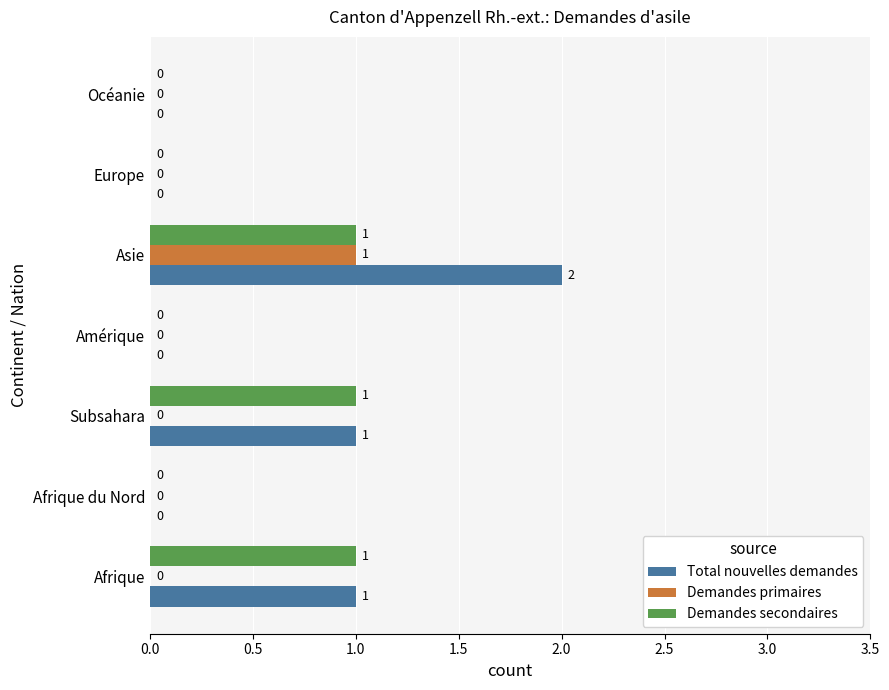

Which series has the widest spread of values?

Total nouvelles demandes